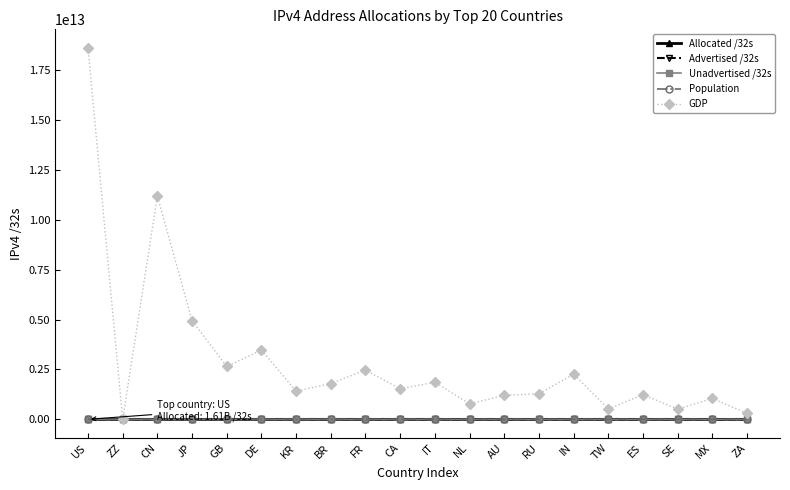

The value of Unadvertised /32s at CA is 14223104. True or false?

True